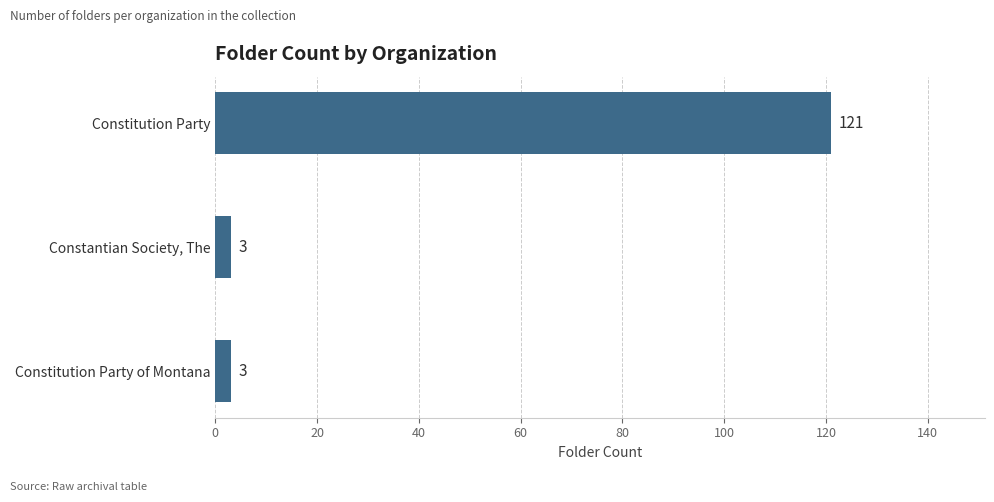

The chart shows a value of 215 at Constitution Party. True or false?

False